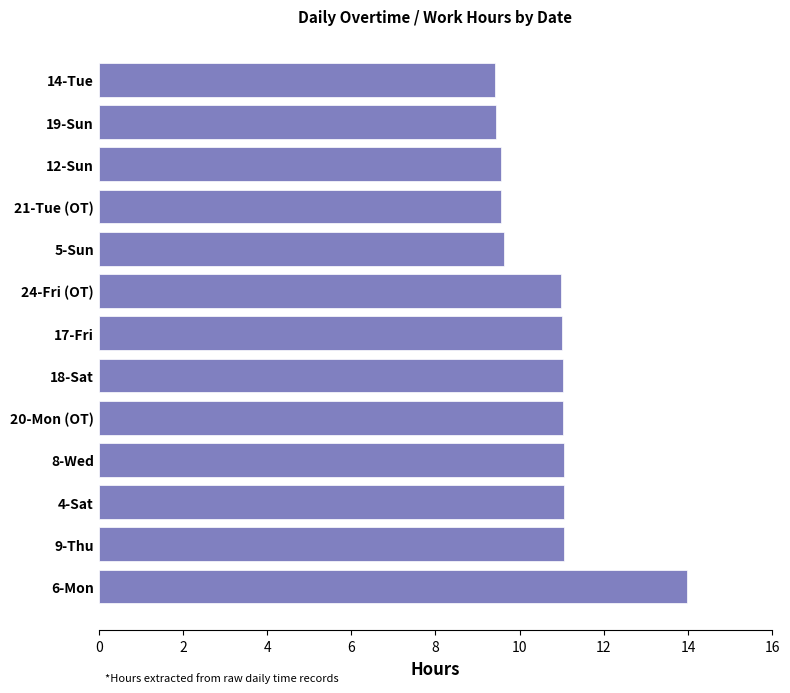

Which has a higher value, 17-Fri or 19-Sun?

17-Fri